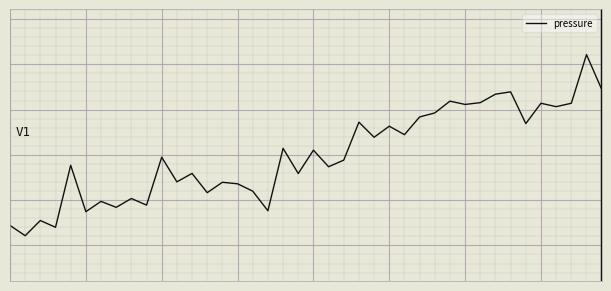

Does the chart have visible grid lines?

Yes